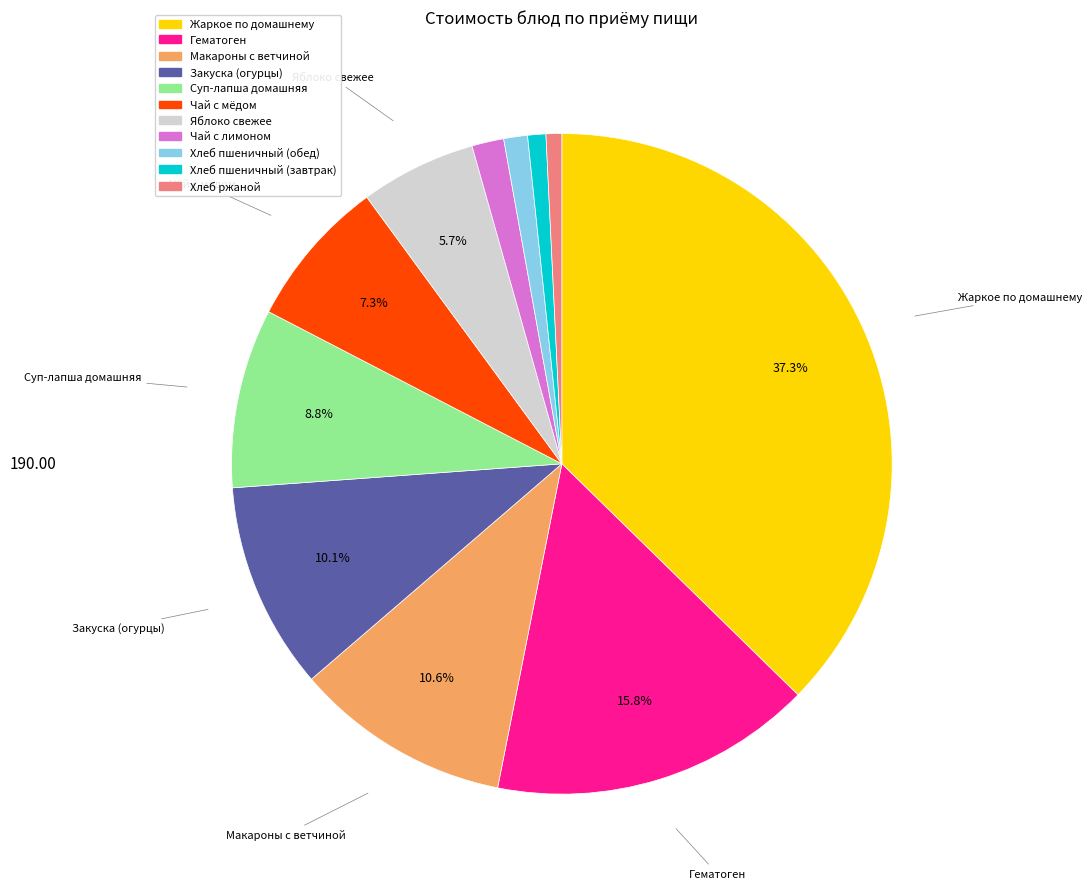

Is there any slice that represents more than half of the pie?

No